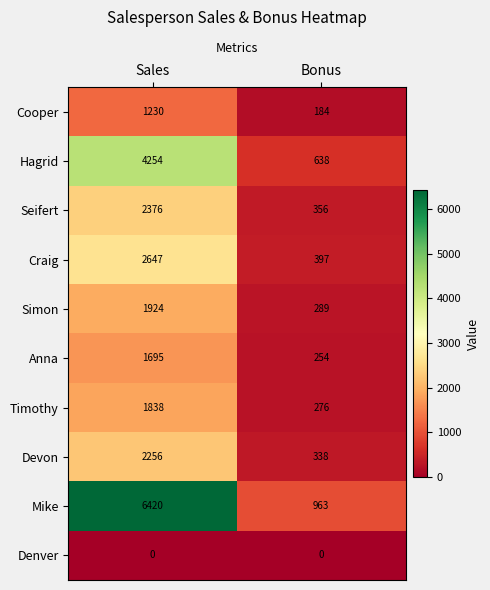

What is the greatest value displayed?

6420